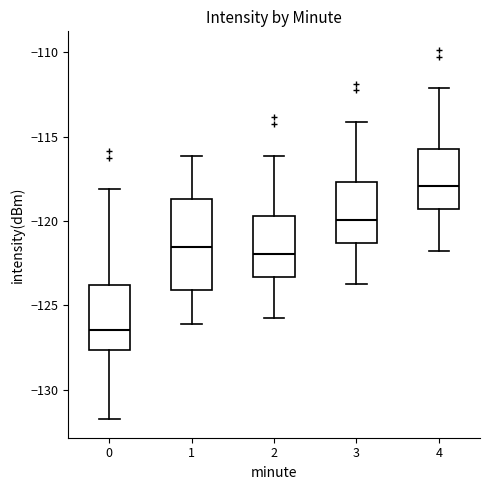

Which box's median line is the highest?

4